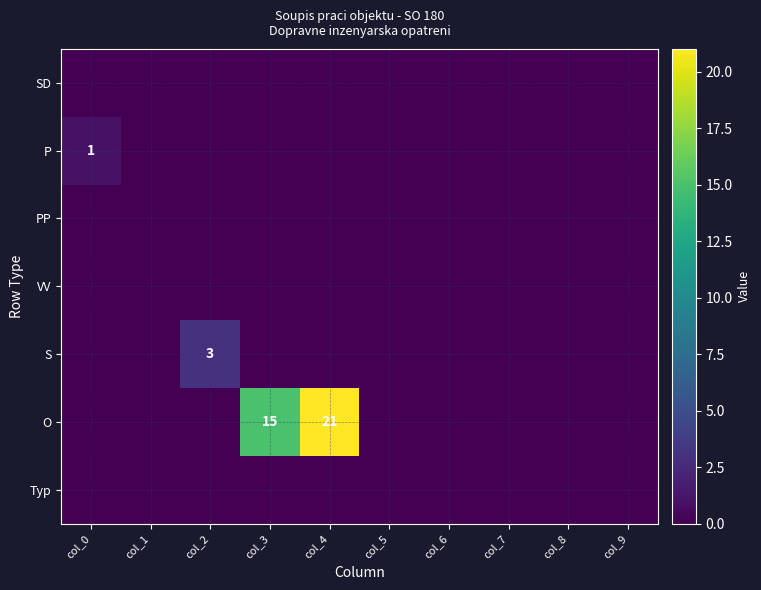

How many values in the P series exceed 0?

1